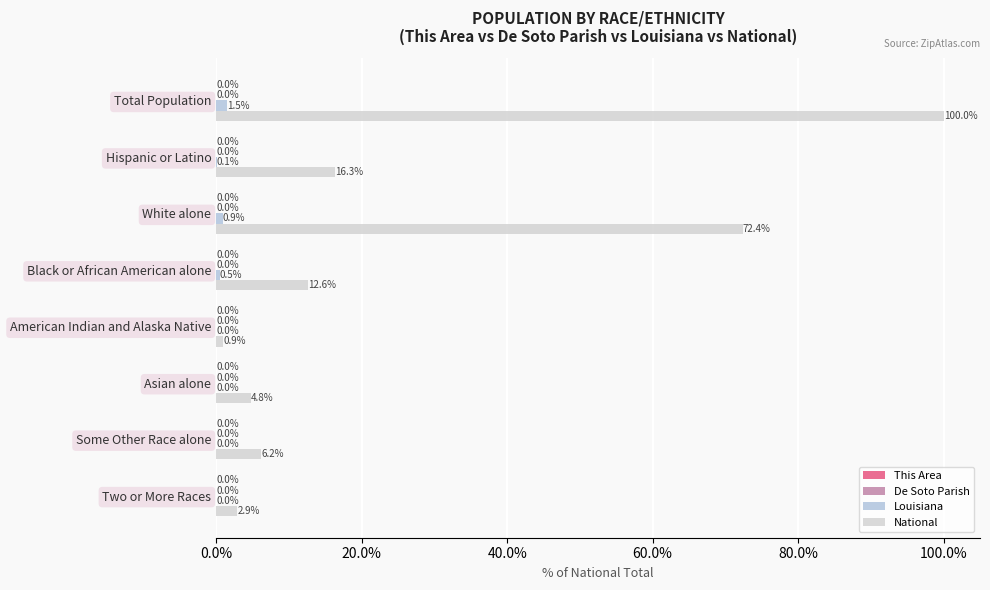

Where is National nearest to the value 50?

White alone